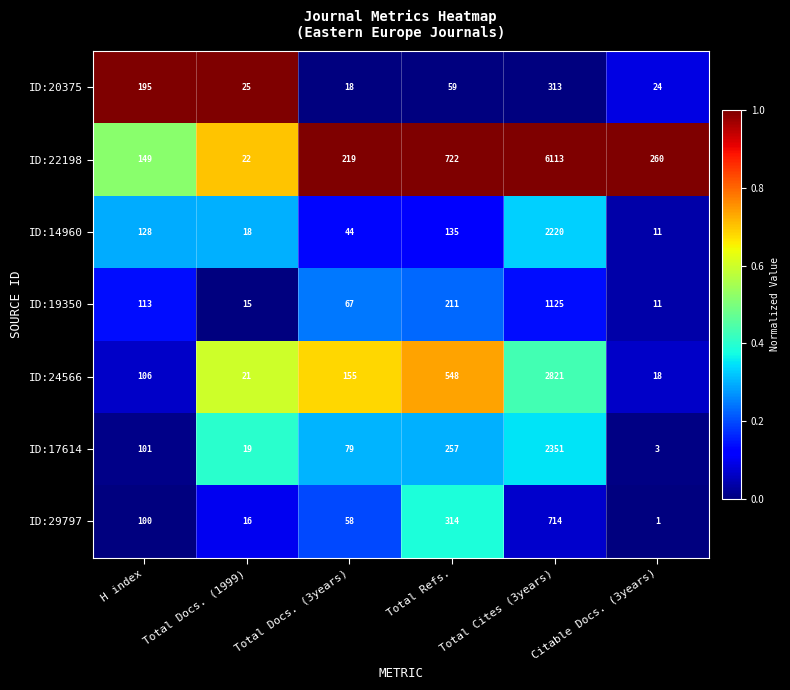

What is the total value across all series at Total Docs. (1999)?

136